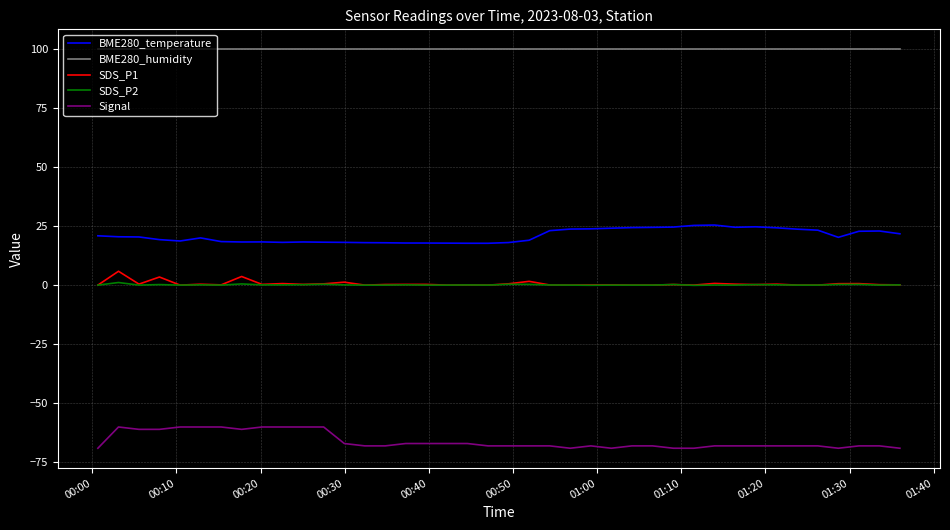

What is the difference between the maximum and minimum values in the BME280_temperature series?

7.7